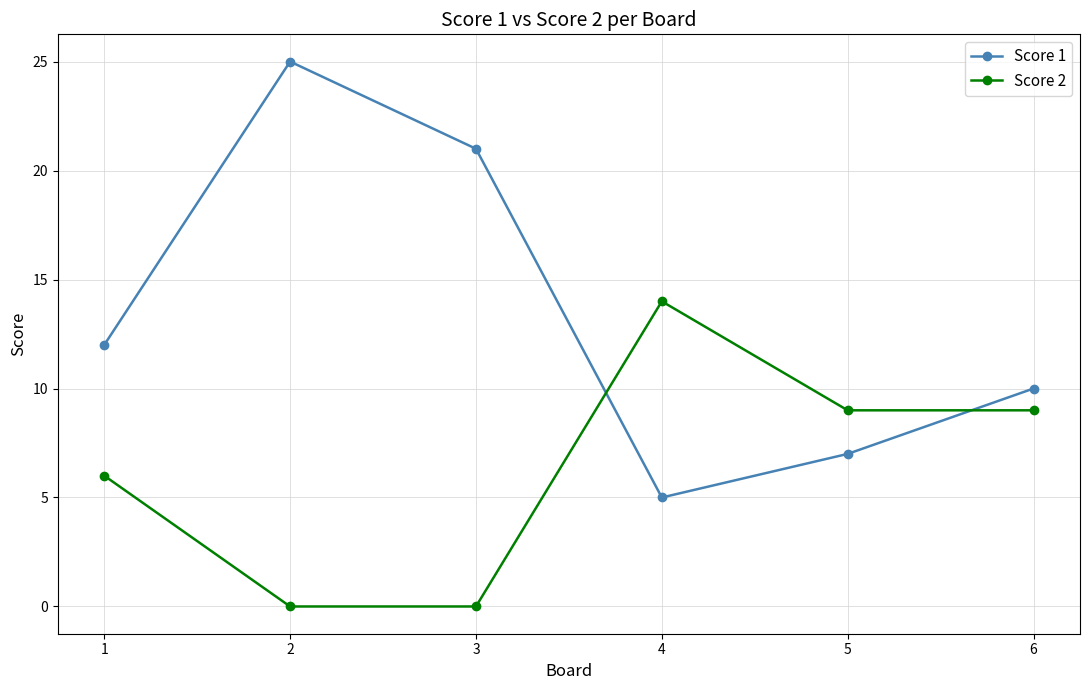

True or false: Score 2 has more than 0 interior local peaks.

True